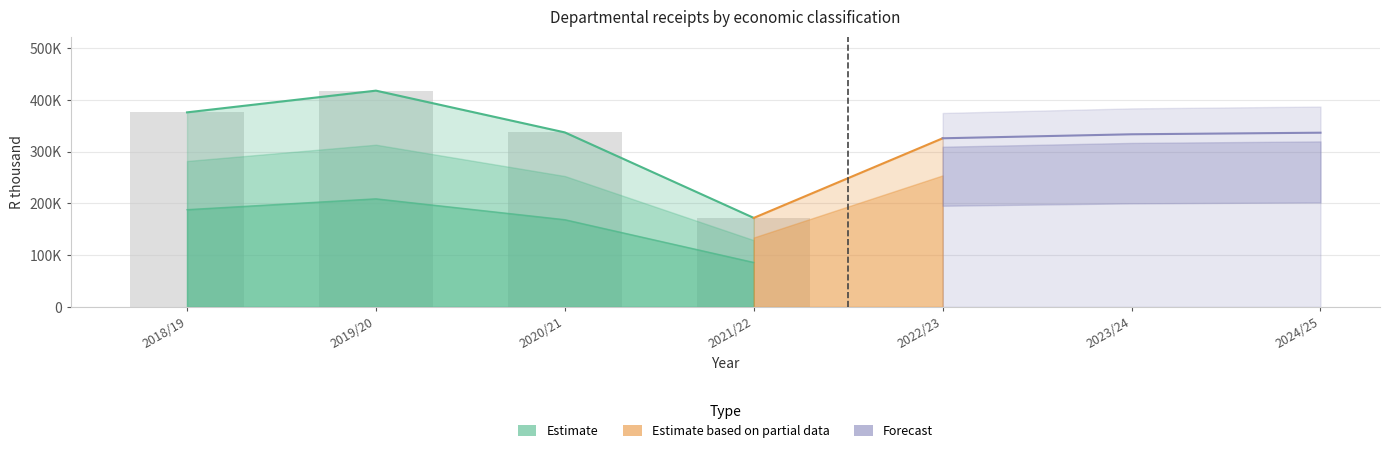

Reading left to right, extract all data points from this chart.

Sales of goods and services: 79094	172856	118932	73036	86226	89675	87679
Fines, penalties and forfeits: 246572	211573	191246	85240	189555	191831	194530
Transactions in financial assets: 45403	15713	22370	6700	42302	43993	46165
Transfers received: 2272	6525	1422	3000	152	158	288
Interest, dividends and rent: 2424	11030	3066	4000	7470	7767	7818